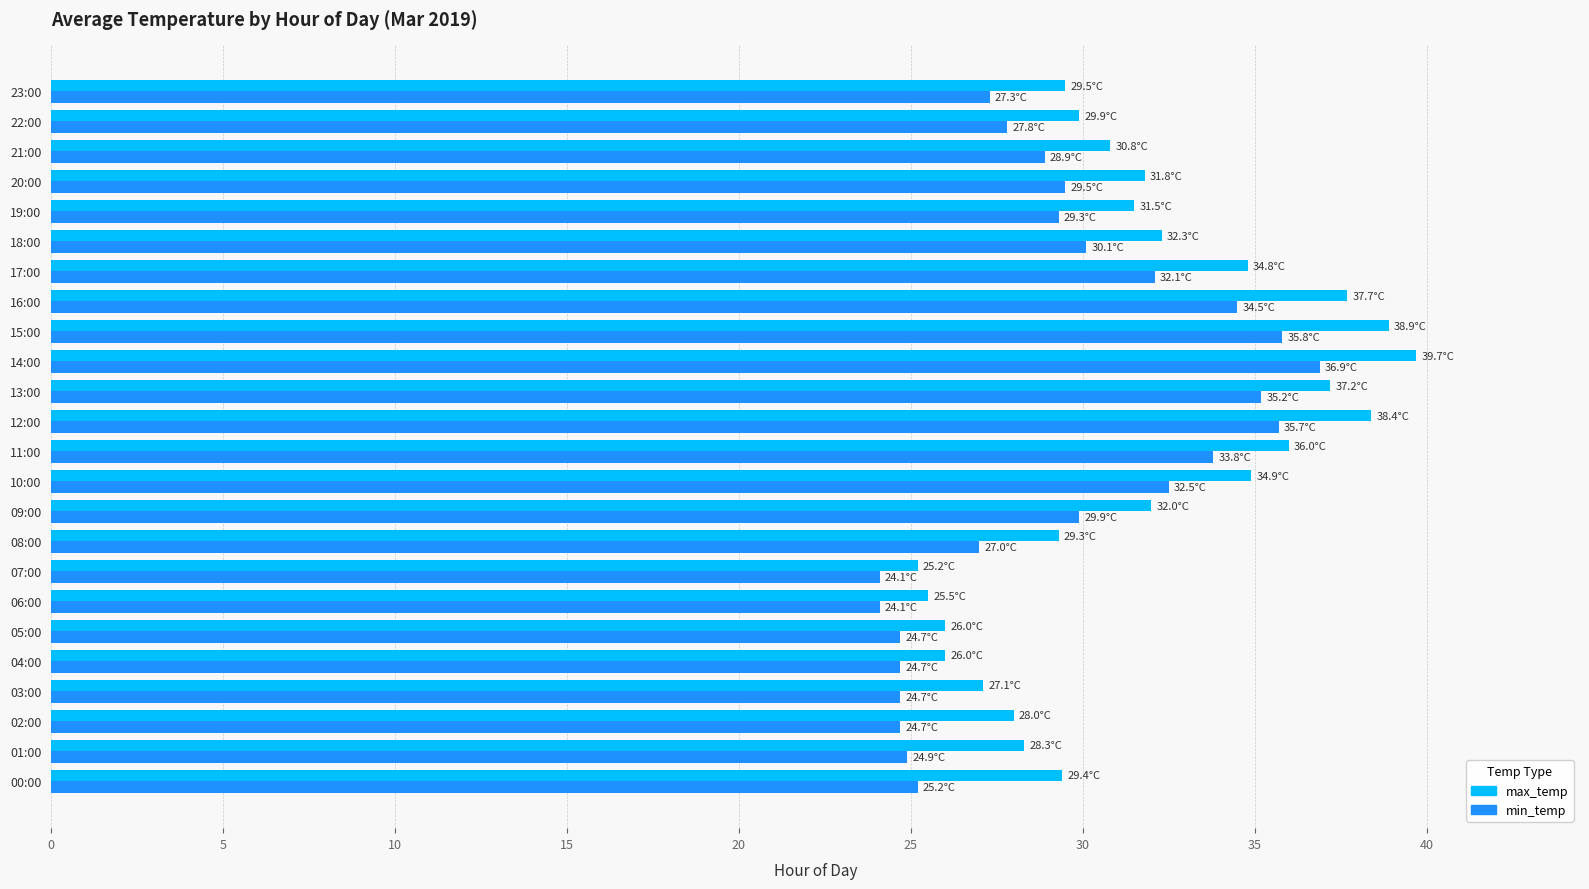

Which series has the widest spread of values?

max_temp